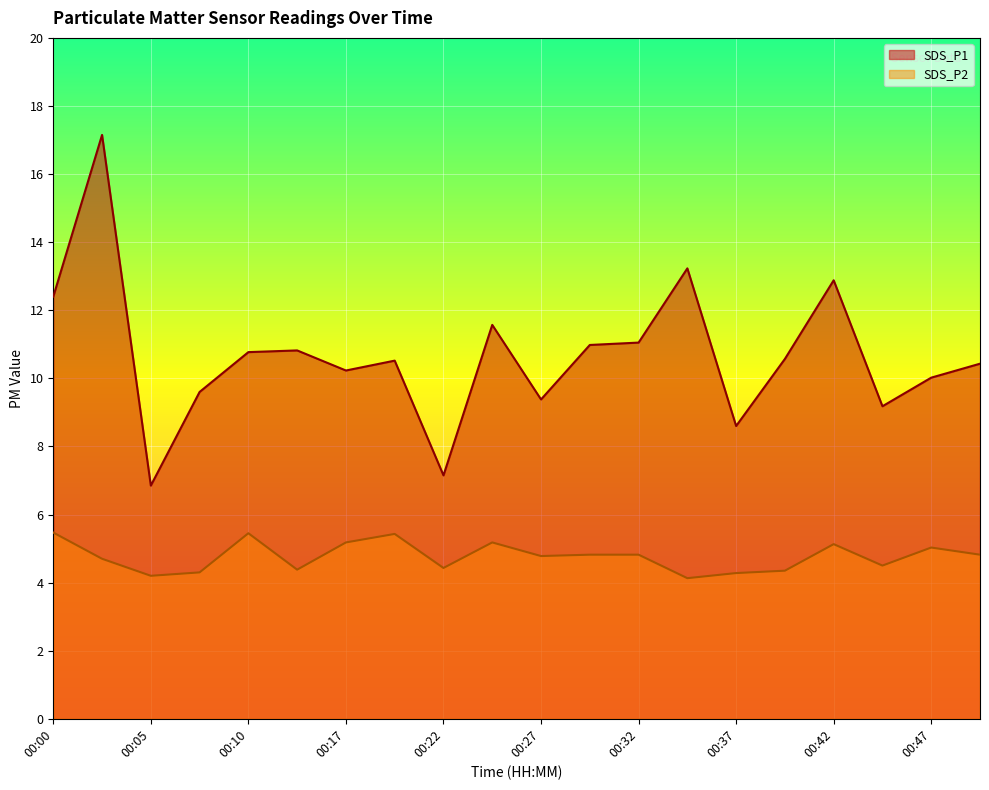

True or false: SDS_P1 and SDS_P2 intersect in this chart.

False